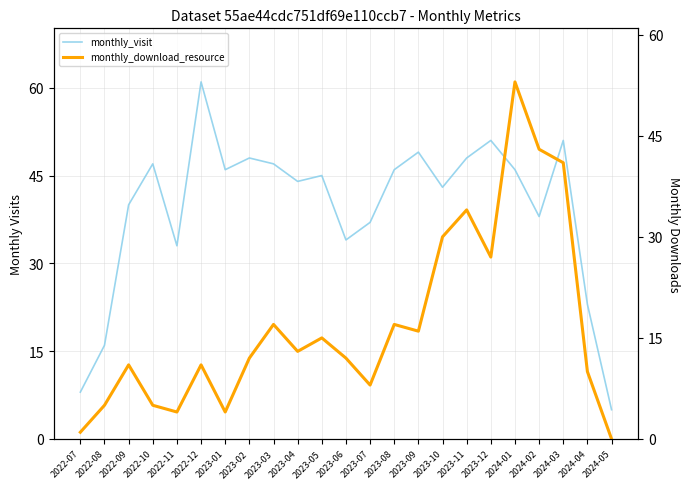

Is the value of monthly_visit at 2023-05 greater than the value of monthly_download_resource at 2023-03?

Yes